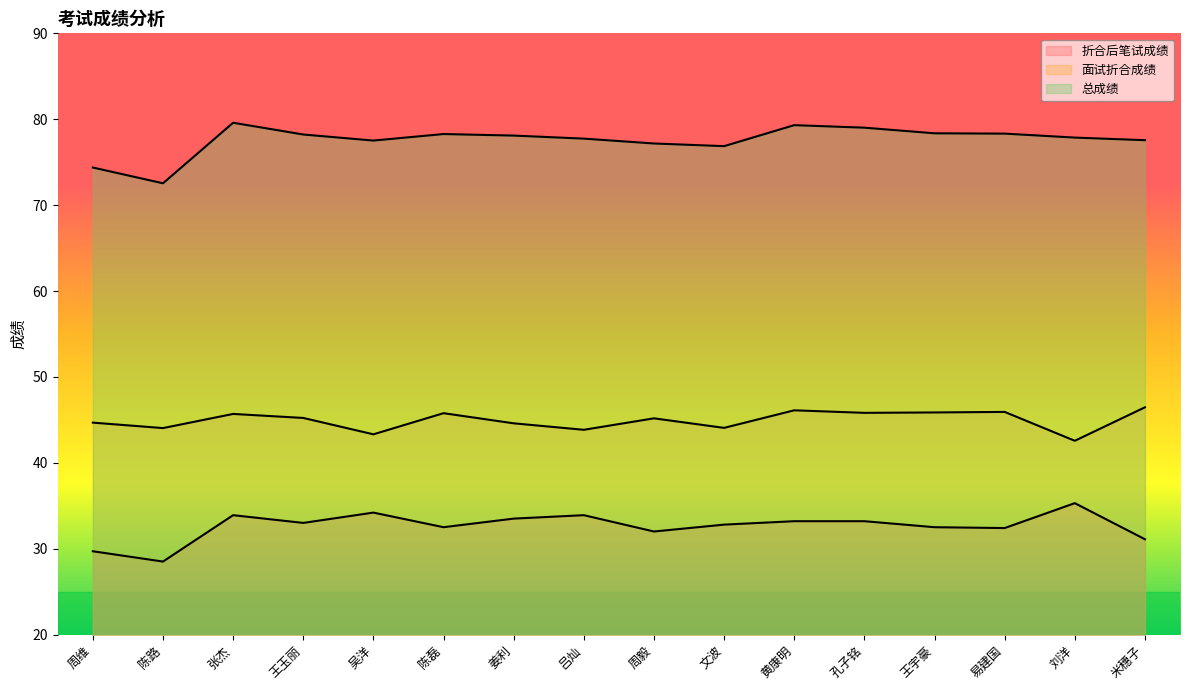

Does the chart display data point markers on the line(s)?

No